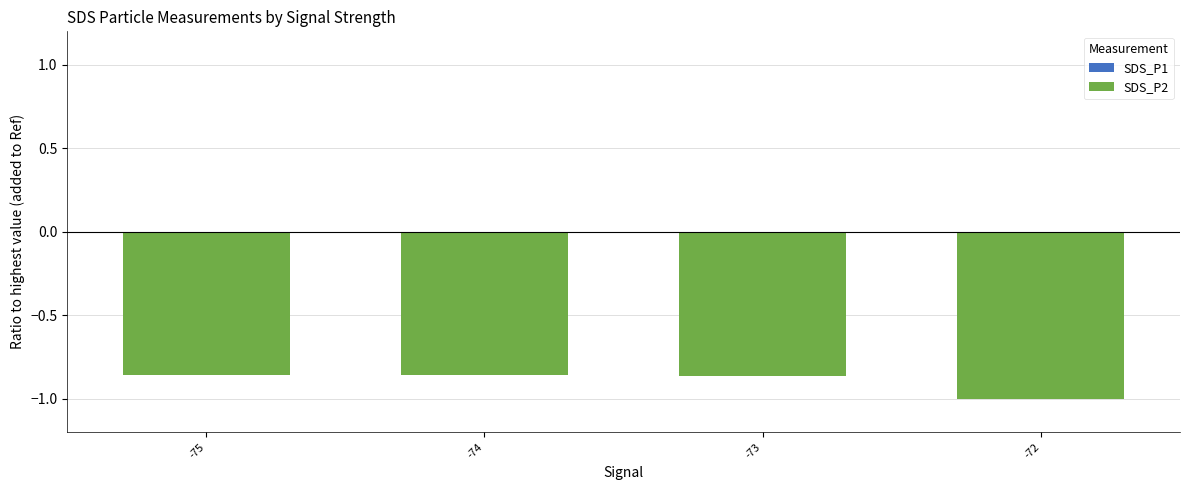

What is the total value across all series at -72?

-1.0